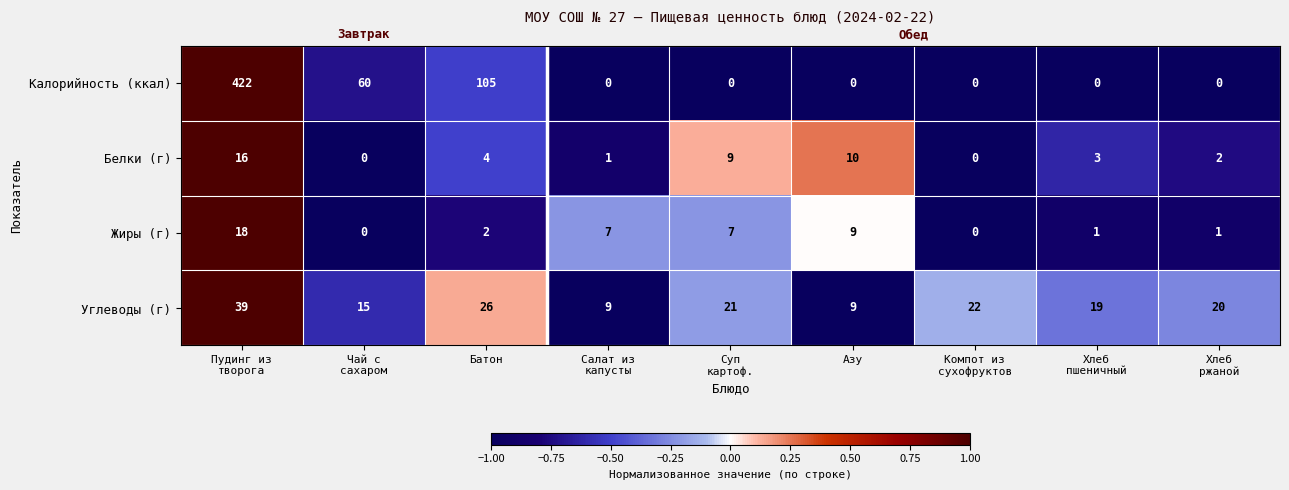

Which series has the largest range (max minus min)?

Калорийность (ккал)